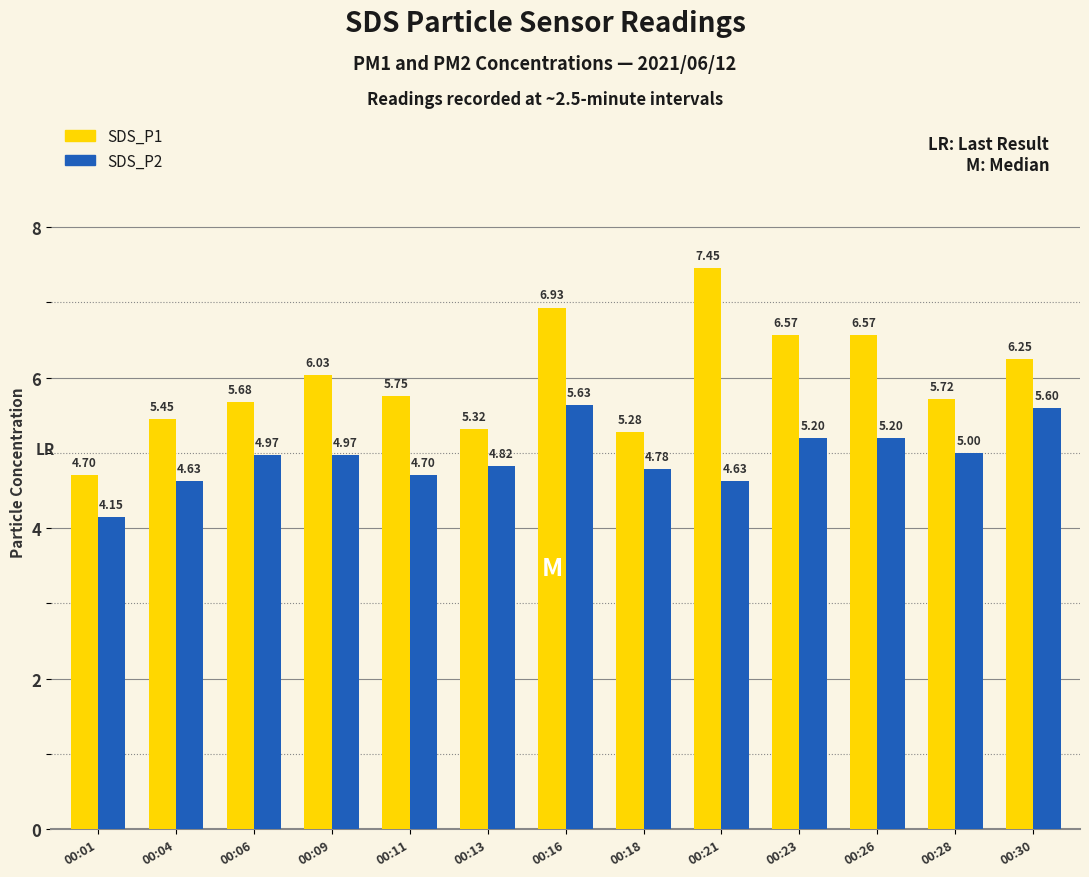

How many bars are there in each group?

2